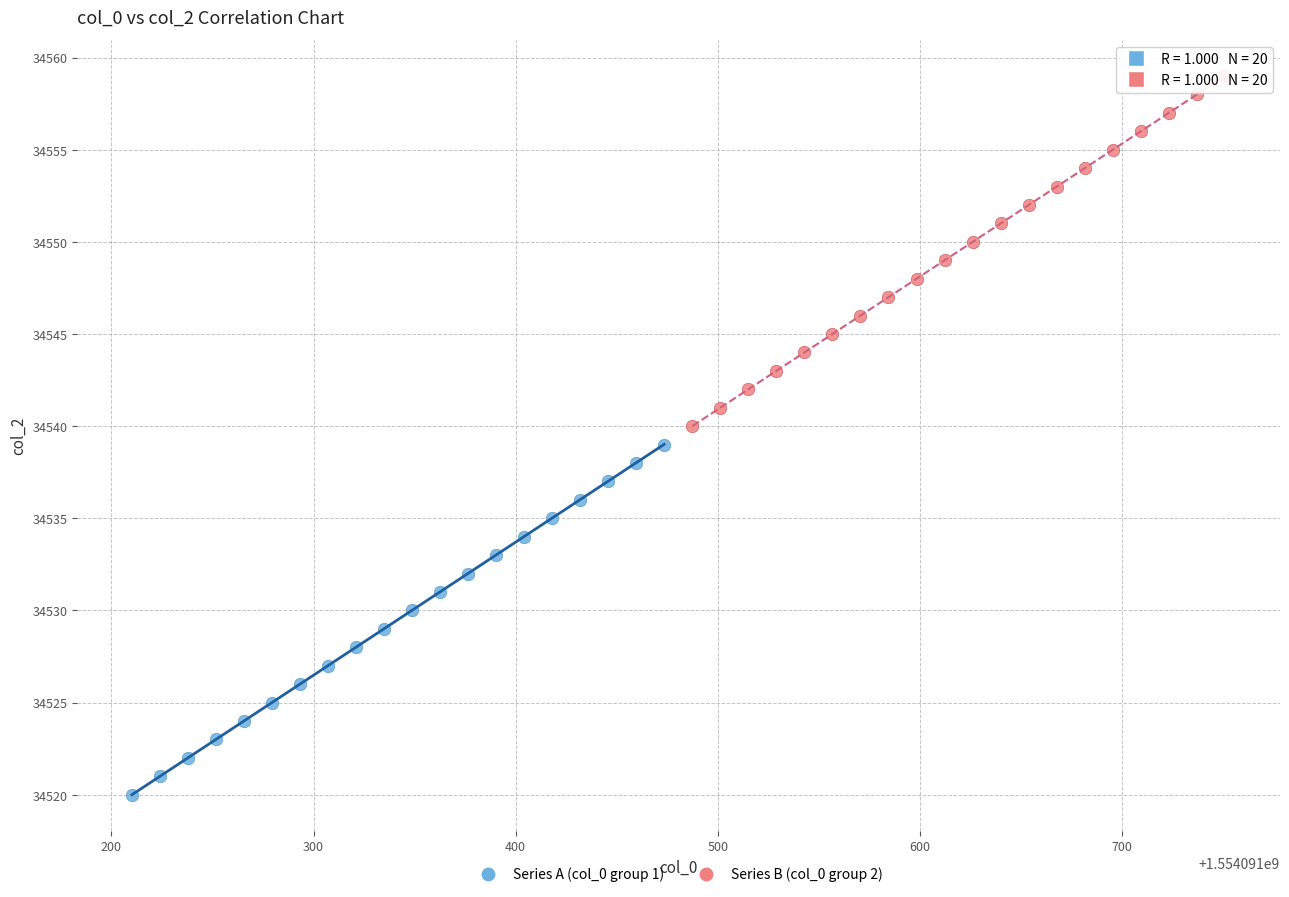

Which series reaches the minimum Y coordinate?

Series A (col_0 group 1)